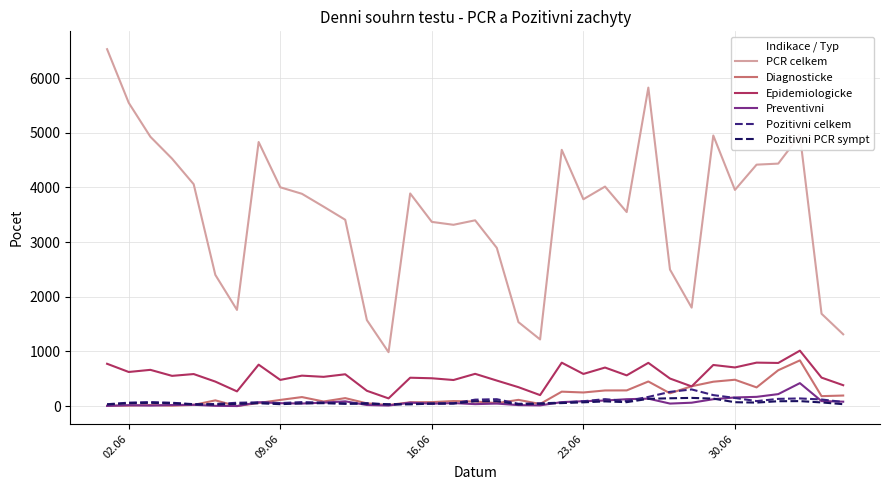

What is the maximum value for Epidemiologicke?

1014